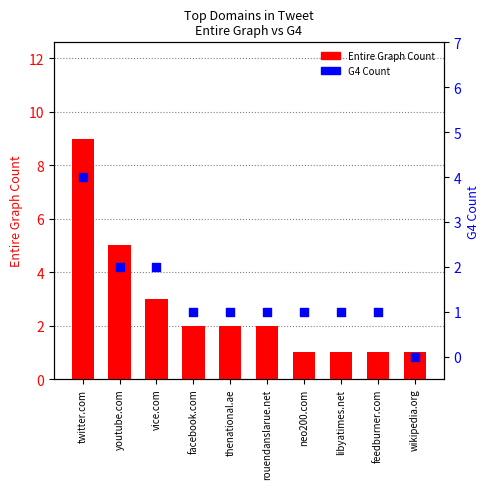

Which series has the largest Y range (max minus min)?

Entire Graph Count